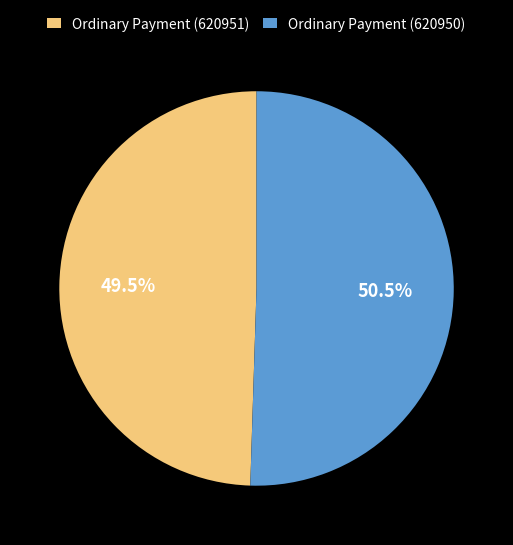

To the nearest percent, what is the average slice percentage?

50%